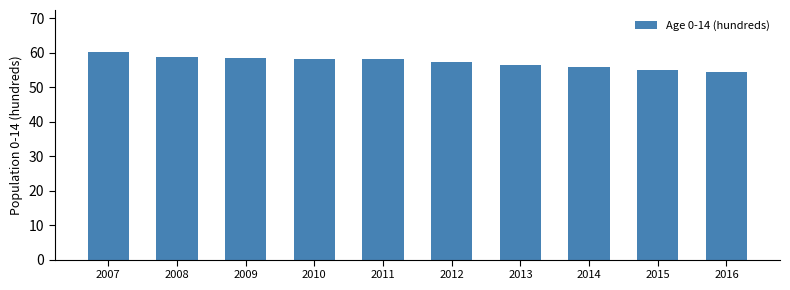

Reading left to right, list all the values displayed in this chart.

2007=60.3	2008=58.8	2009=58.5	2010=58.1	2011=58.1	2012=57.2	2013=56.5	2014=55.7	2015=55.1	2016=54.5